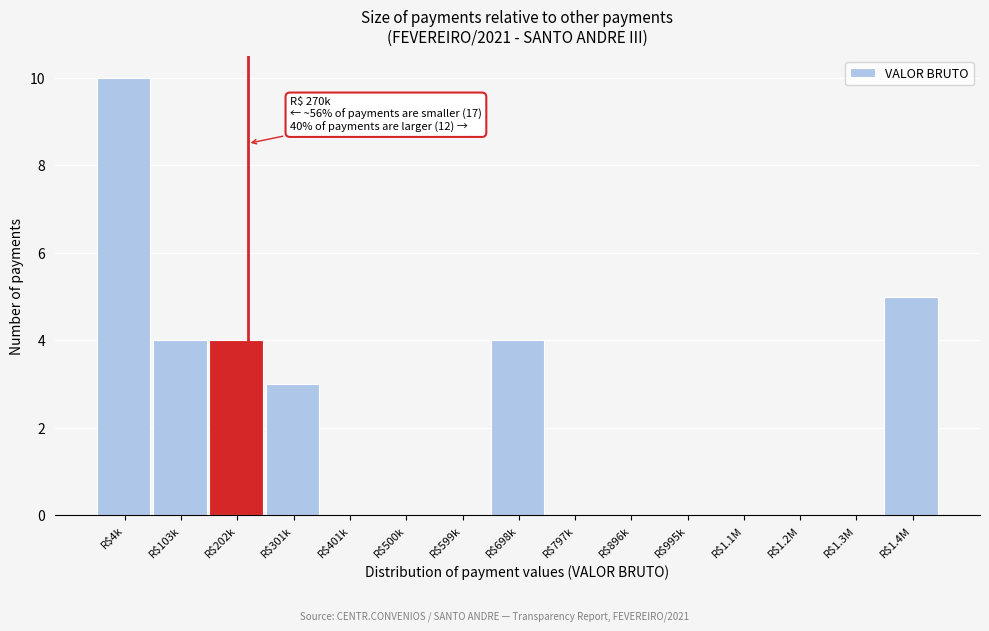

The chart shows a value of 6 at R$698k. True or false?

False